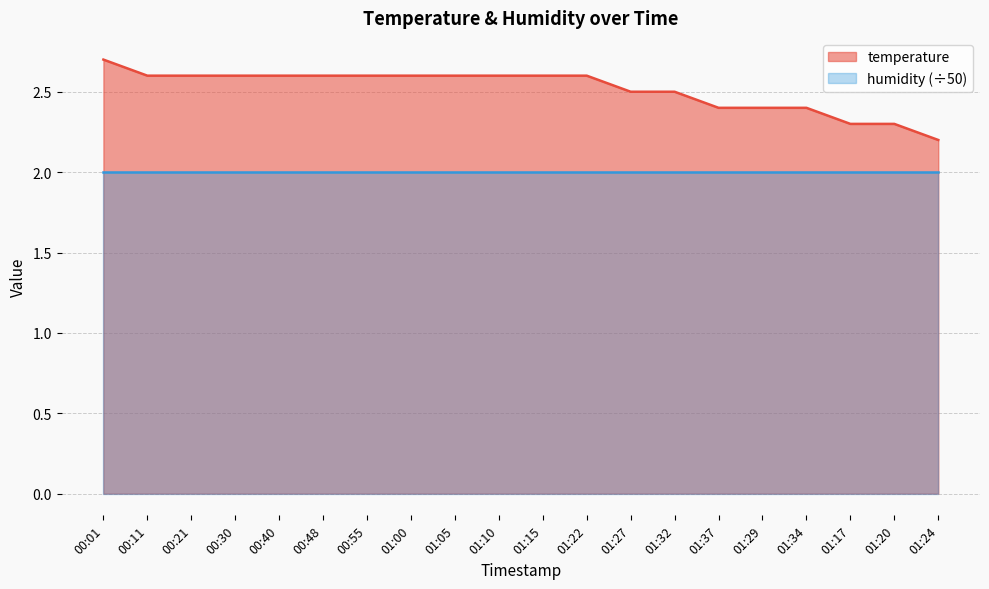

What is the label of the 7th point from the right?

01:32